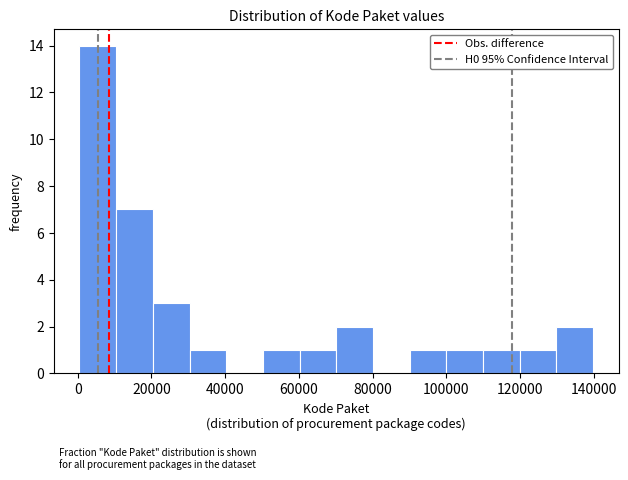

Reading left to right, list every bar in this chart as the range it spans on the x-axis followed by its height. Neither the bar edges nor the heights are printed on the chart, so give them approximately, as read against the axes.

0 to 10000: 14
10000 to 20000: 7
20000 to 30000: 3
30000 to 40000: 1
40000 to 50000: 0
50000 to 60000: 1
60000 to 70000: 1
70000 to 80000: 2
80000 to 90000: 0
90000 to 100000: 1
100000 to 110000: 1
110000 to 120000: 1
120000 to 130000: 1
130000 to 140000: 2